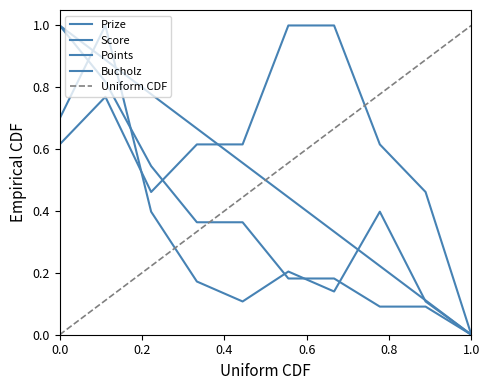

What is the spread (max minus min) of values at 3?

0.4